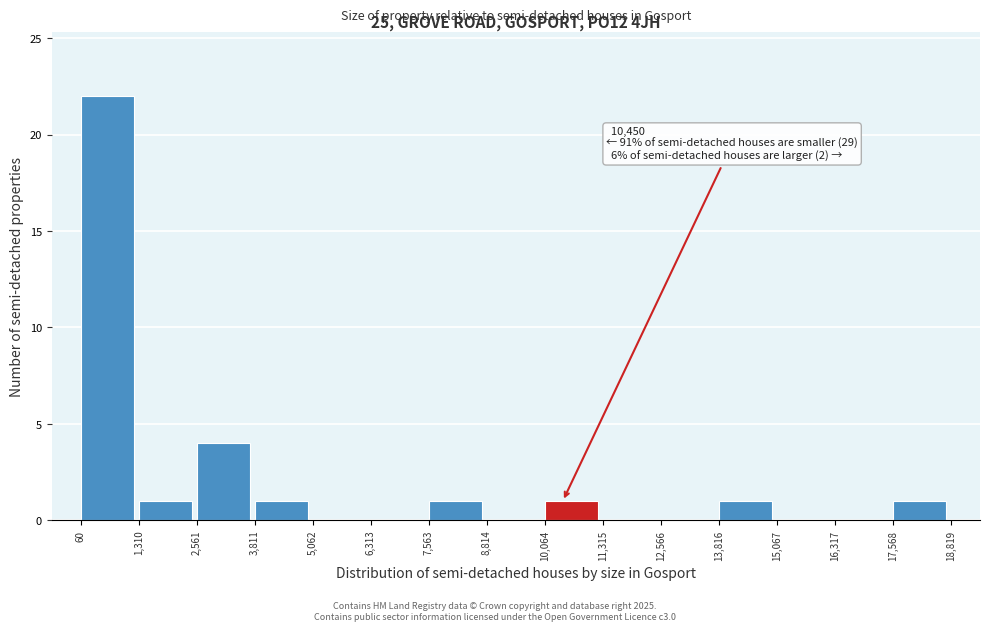

Over which range of the x-axis is the bar tallest?

60 to 1,310